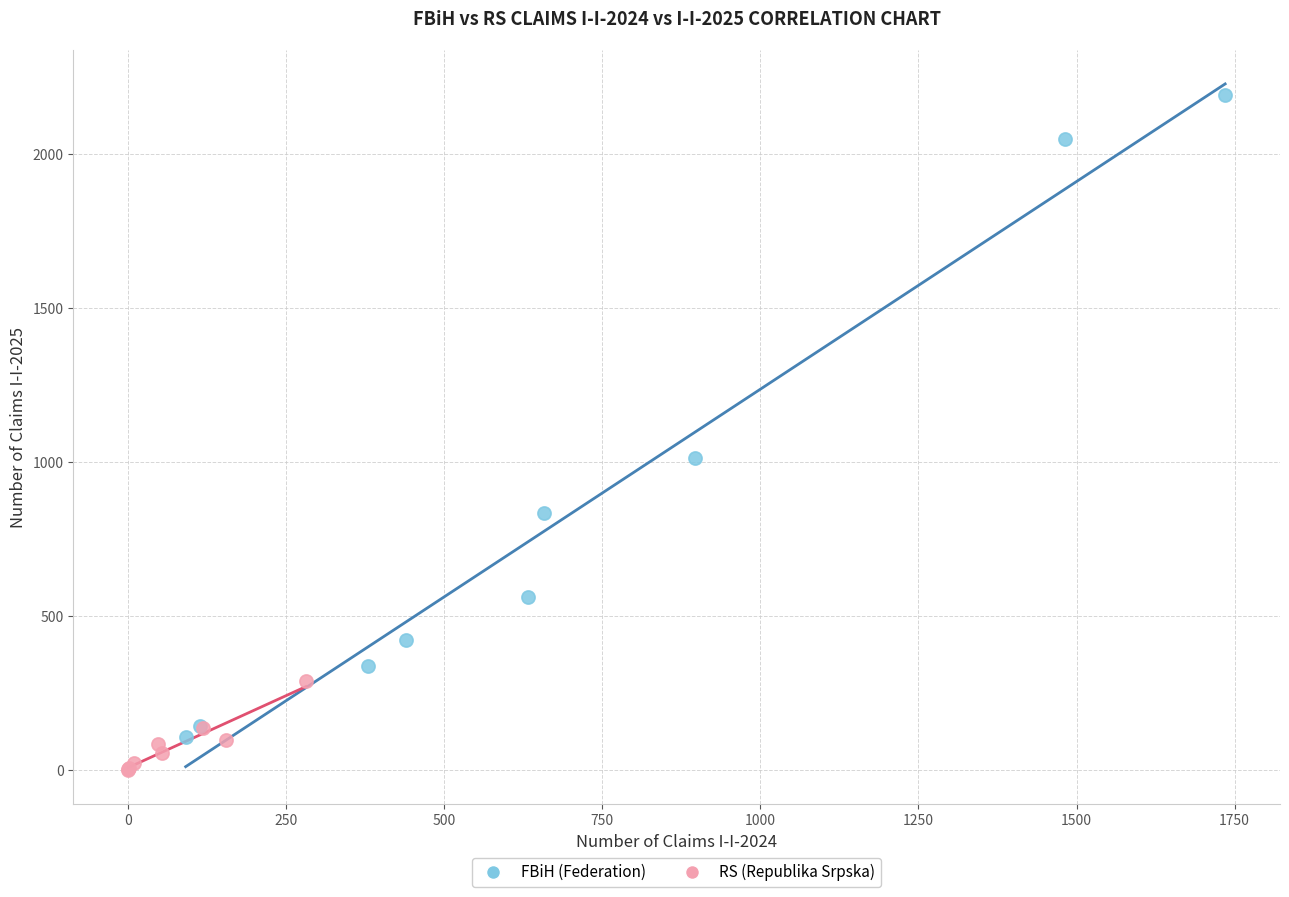

Which series reaches the maximum Y coordinate?

FBiH (Federation)